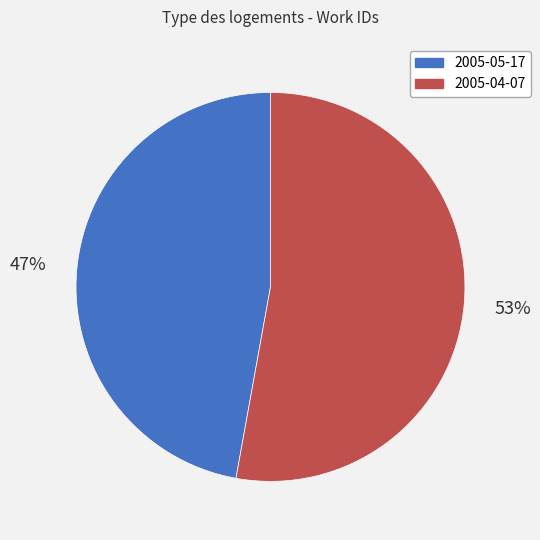

What is the largest slice in the pie chart?

2005-04-07